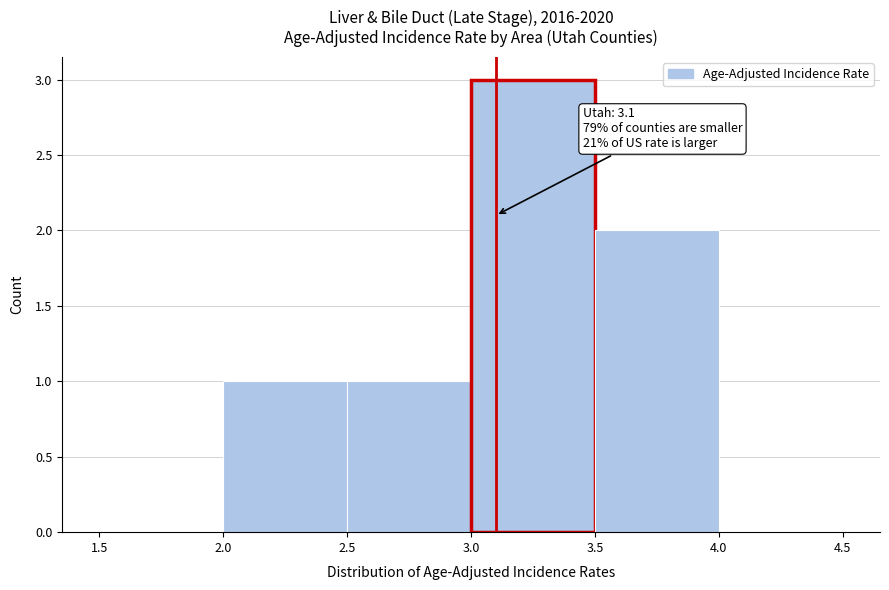

Over which range of the x-axis is the bar tallest?

3.0 to 3.5